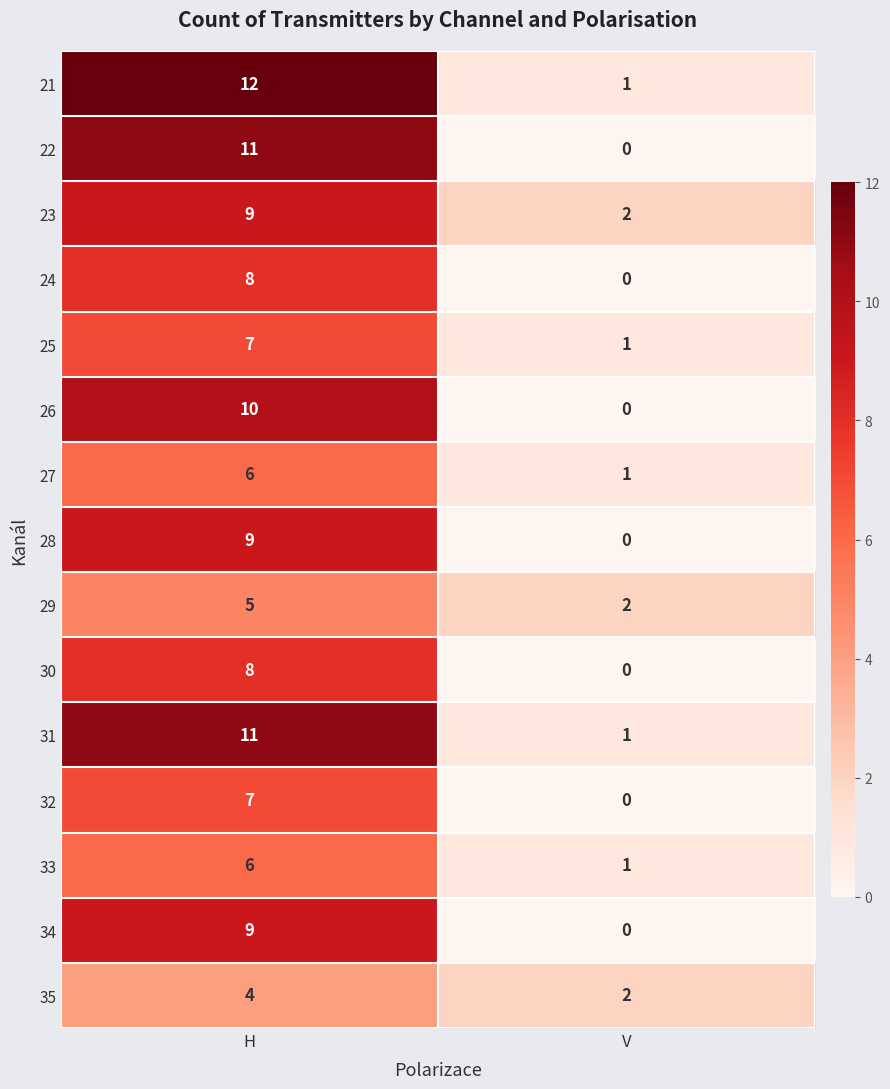

Is it true that 24 equals 13 at H?

False